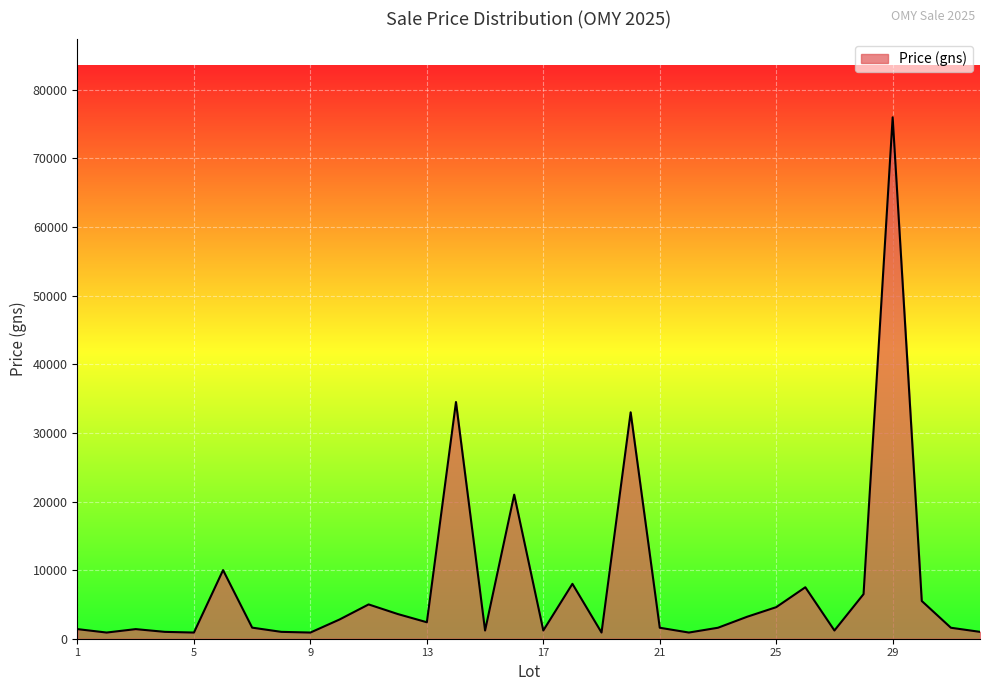

What is the difference between the maximum and minimum values?

75100